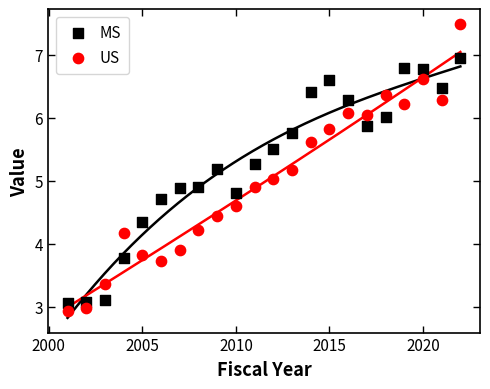

What are all the series names shown in the legend?

MS, US